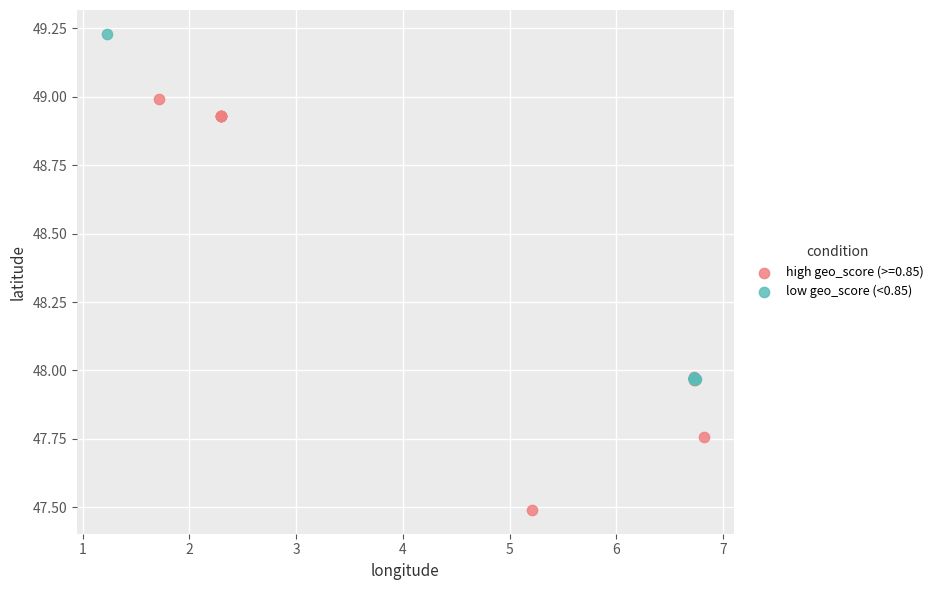

Which series has the largest Y range (max minus min)?

high geo_score (>=0.85)